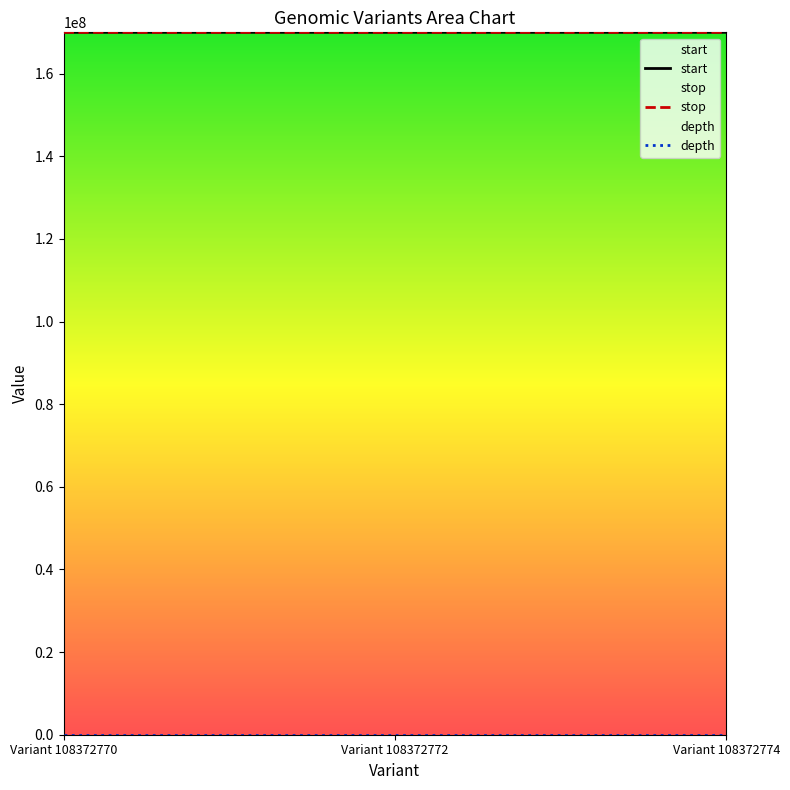

Does the chart display data point markers on the line(s)?

No